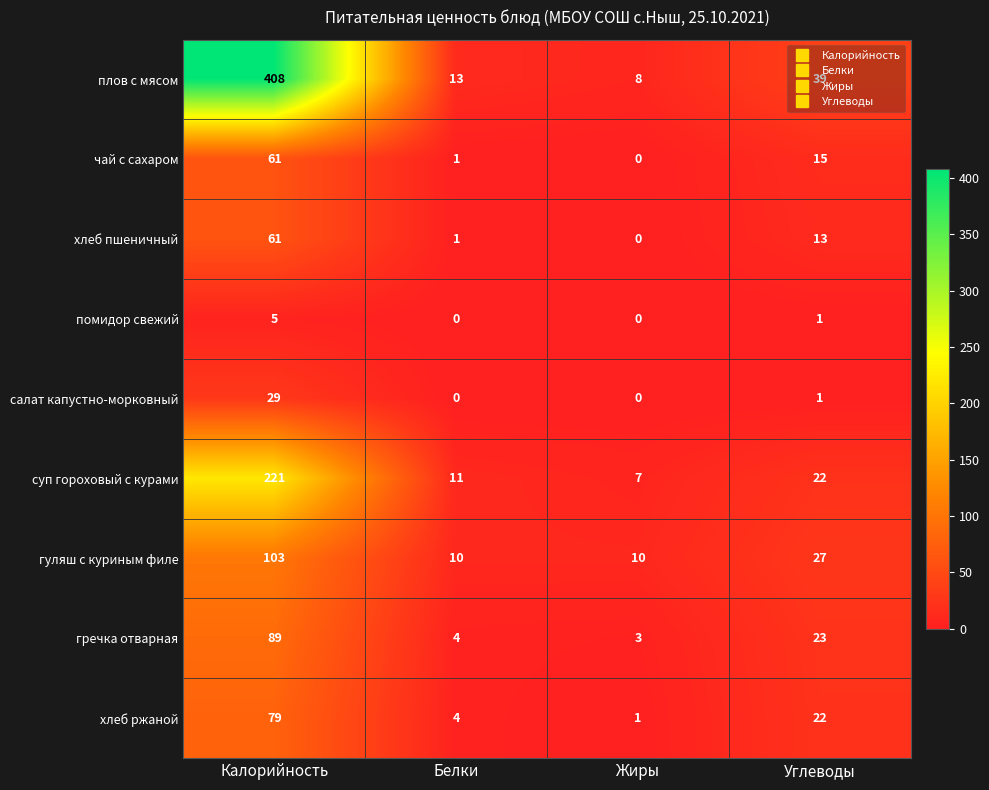

What is the total value across all series at Белки?

44